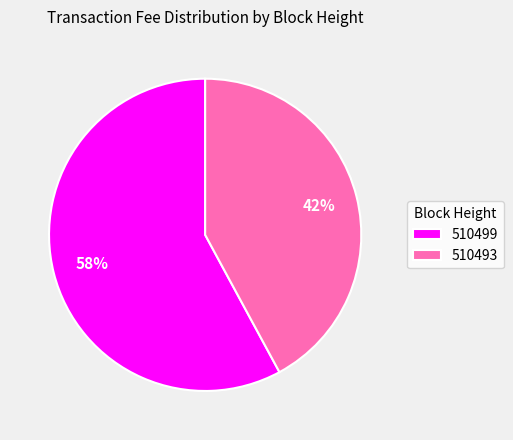

Do 510493 and 510499 together represent more than half of the pie?

Yes